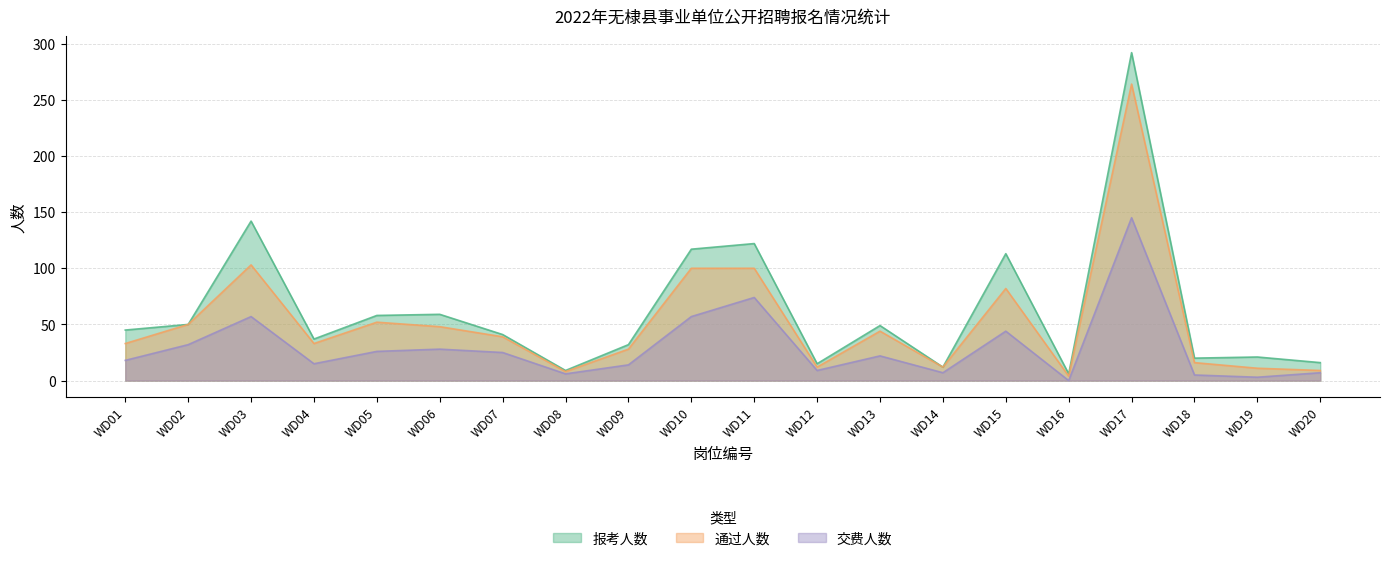

What is the value of the 交费人数 point at the 12th from the left?

9